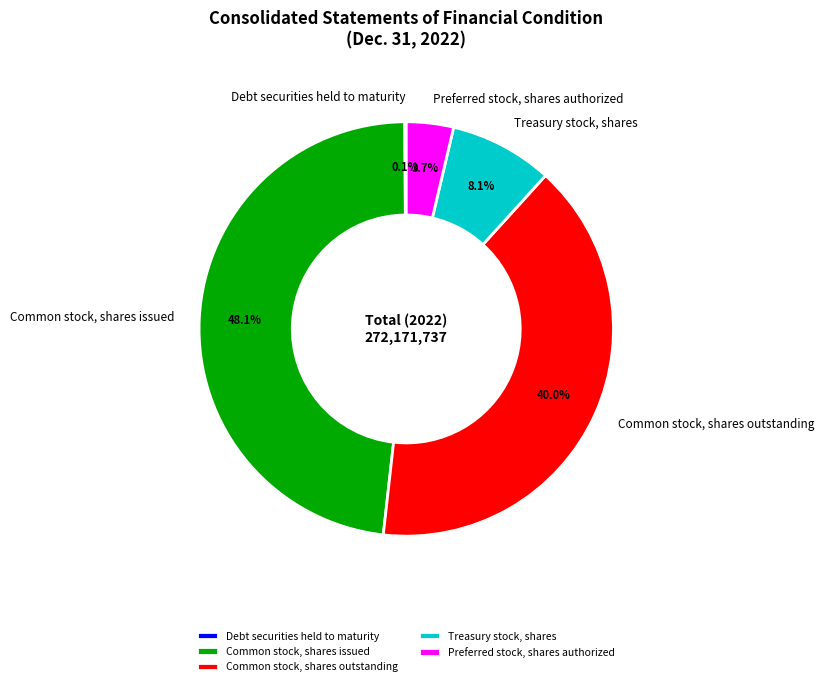

Is Preferred stock, shares authorized the majority of the pie?

No